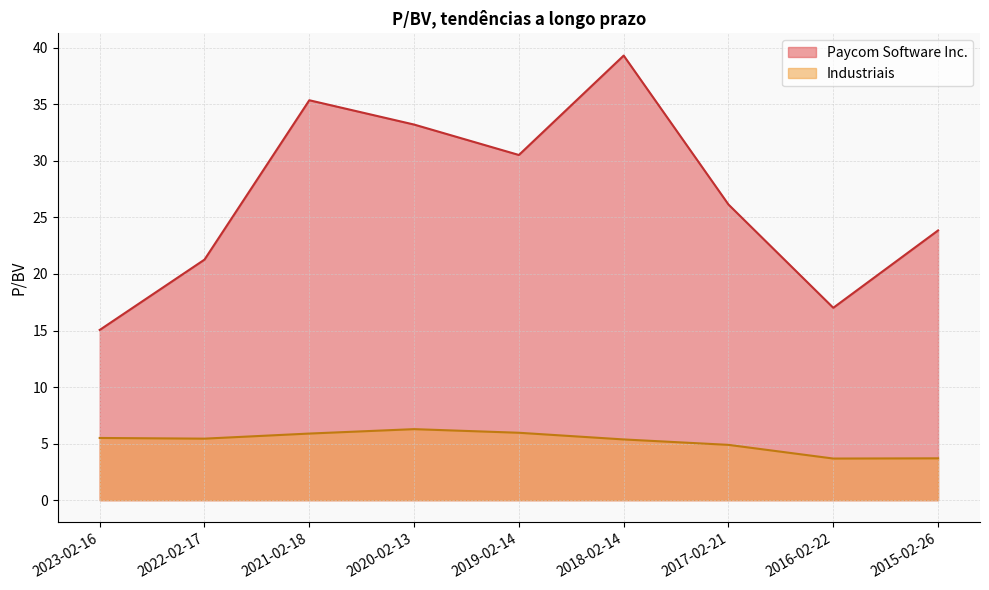

What is the highest value of the Industriais series?

6.3